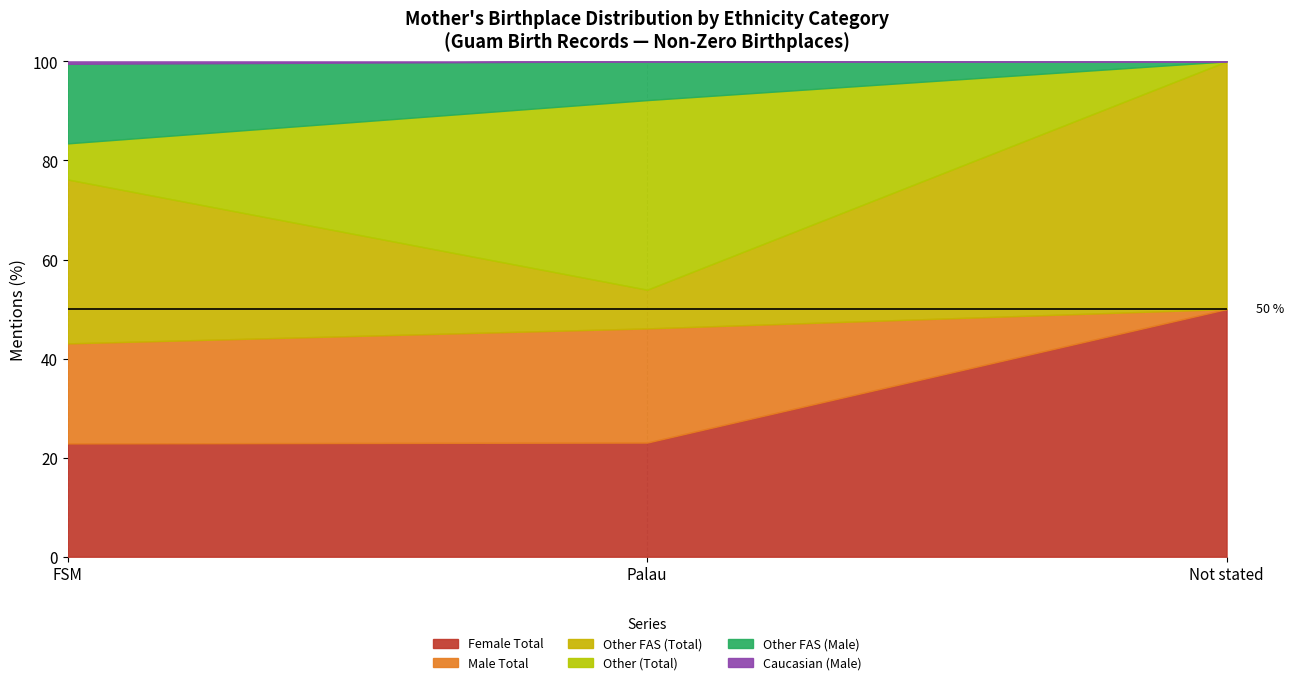

Count the number of categories in the chart.

3